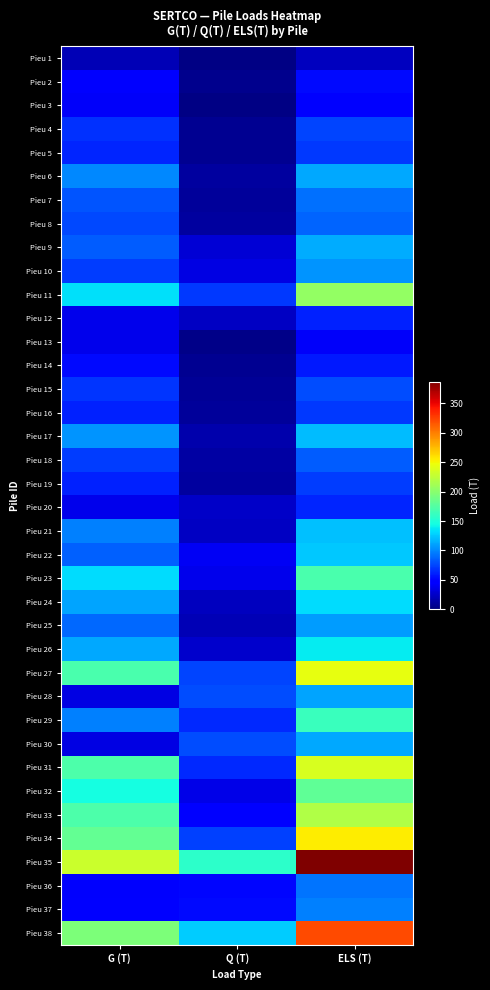

Reading right to left, extract all data points from this chart.

Pieu 1: ELS (T)=21.3	Q (T)=2.0	G (T)=19.3
Pieu 2: ELS (T)=51.9	Q (T)=5.0	G (T)=46.9
Pieu 3: ELS (T)=44.5	Q (T)=3.0	G (T)=41.5
Pieu 4: ELS (T)=74.1	Q (T)=6.3	G (T)=67.8
Pieu 5: ELS (T)=70.0	Q (T)=7.5	G (T)=62.5
Pieu 6: ELS (T)=112.6	Q (T)=11.9	G (T)=100.7
Pieu 7: ELS (T)=90.8	Q (T)=10.0	G (T)=80.8
Pieu 8: ELS (T)=87.0	Q (T)=11.2	G (T)=75.8
Pieu 9: ELS (T)=114.6	Q (T)=30.0	G (T)=84.6
Pieu 10: ELS (T)=105.8	Q (T)=33.9	G (T)=71.9
Pieu 11: ELS (T)=205.3	Q (T)=70.8	G (T)=134.5
Pieu 12: ELS (T)=60.5	Q (T)=24.0	G (T)=36.5
Pieu 13: ELS (T)=42.2	Q (T)=4.4	G (T)=37.8
Pieu 14: ELS (T)=58.3	Q (T)=6.8	G (T)=51.5
Pieu 15: ELS (T)=77.4	Q (T)=9.0	G (T)=68.4
Pieu 16: ELS (T)=70.1	Q (T)=9.3	G (T)=60.8
Pieu 17: ELS (T)=120.7	Q (T)=15.8	G (T)=104.9
Pieu 18: ELS (T)=84.5	Q (T)=12.5	G (T)=72.0
Pieu 19: ELS (T)=72.0	Q (T)=11.2	G (T)=60.8
Pieu 20: ELS (T)=62.3	Q (T)=25.2	G (T)=37.1
Pieu 21: ELS (T)=121.8	Q (T)=23.6	G (T)=98.2
Pieu 22: ELS (T)=124.9	Q (T)=39.5	G (T)=85.4
Pieu 23: ELS (T)=169.4	Q (T)=36.5	G (T)=132.9
Pieu 24: ELS (T)=132.5	Q (T)=22.0	G (T)=110.5
Pieu 25: ELS (T)=107.6	Q (T)=19.3	G (T)=88.3
Pieu 26: ELS (T)=138.6	Q (T)=26.4	G (T)=112.2
Pieu 27: ELS (T)=244.6	Q (T)=75.0	G (T)=169.6
Pieu 28: ELS (T)=111.6	Q (T)=77.4	G (T)=34.2
Pieu 29: ELS (T)=162.5	Q (T)=64.9	G (T)=97.6
Pieu 30: ELS (T)=113.0	Q (T)=78.3	G (T)=34.7
Pieu 31: ELS (T)=236.4	Q (T)=64.7	G (T)=171.7
Pieu 32: ELS (T)=180.9	Q (T)=35.6	G (T)=145.3
Pieu 33: ELS (T)=218.0	Q (T)=46.1	G (T)=171.9
Pieu 34: ELS (T)=255.4	Q (T)=72.6	G (T)=182.8
Pieu 35: ELS (T)=387.1	Q (T)=156.2	G (T)=230.9
Pieu 36: ELS (T)=92.8	Q (T)=50.3	G (T)=42.5
Pieu 37: ELS (T)=97.4	Q (T)=52.9	G (T)=44.5
Pieu 38: ELS (T)=320.7	Q (T)=126.2	G (T)=194.5